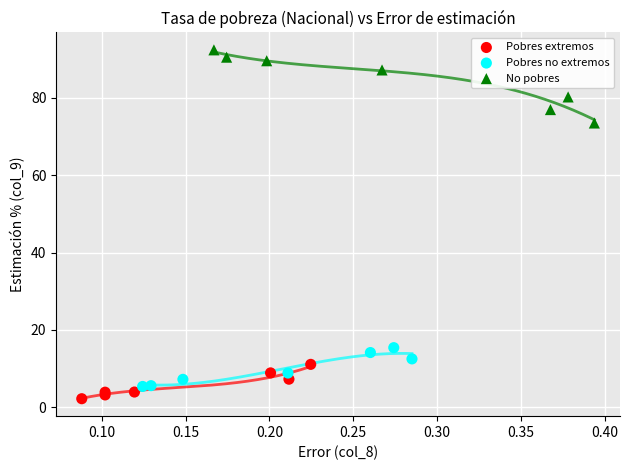

Which series contains the highest Y value?

No pobres